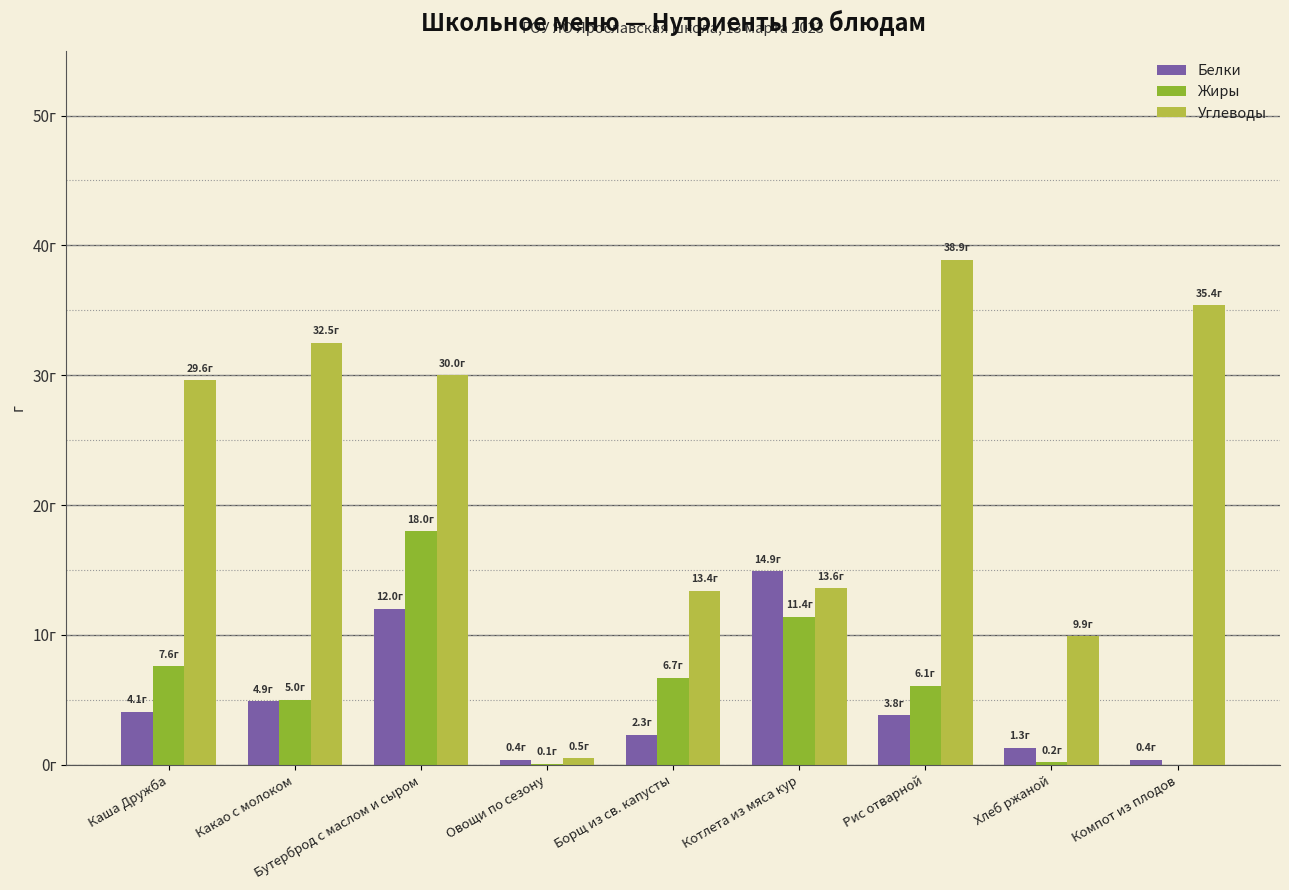

At which label is Углеводы closest to 19?

Котлета из мяса кур